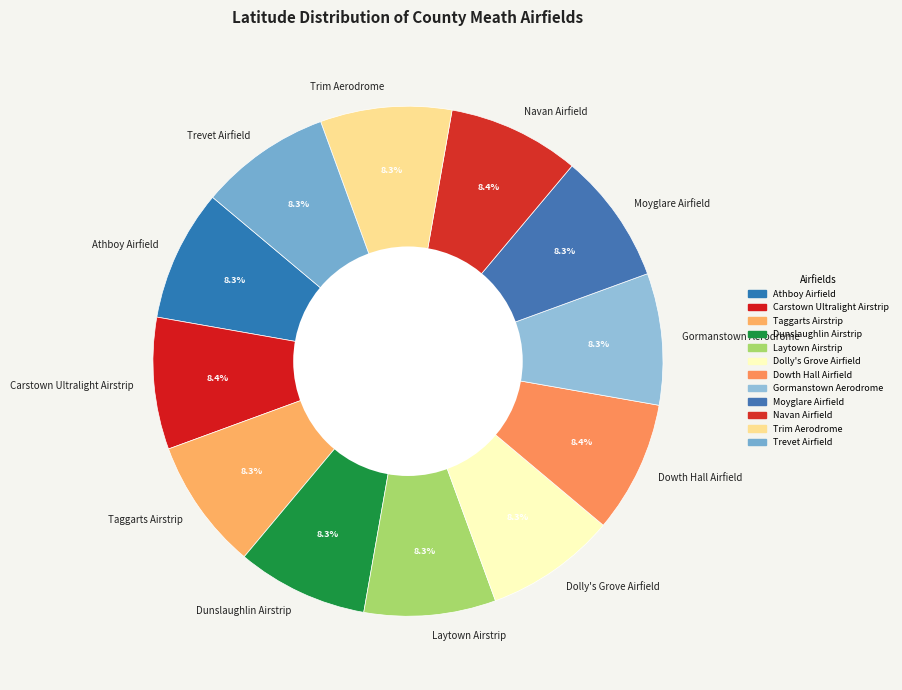

Does any single category account for the majority?

No